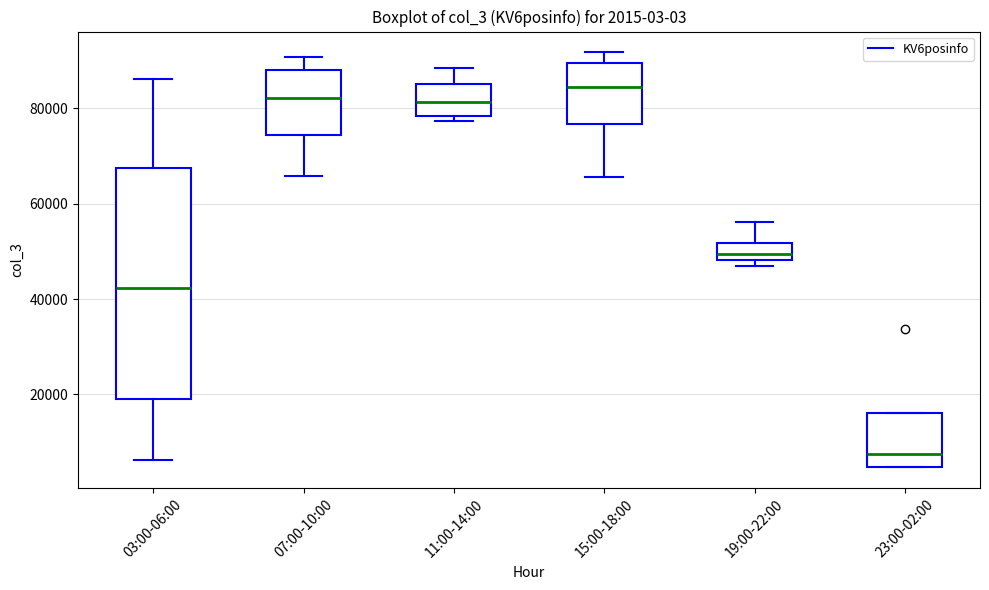

Which box's median line is the highest?

15:00-18:00